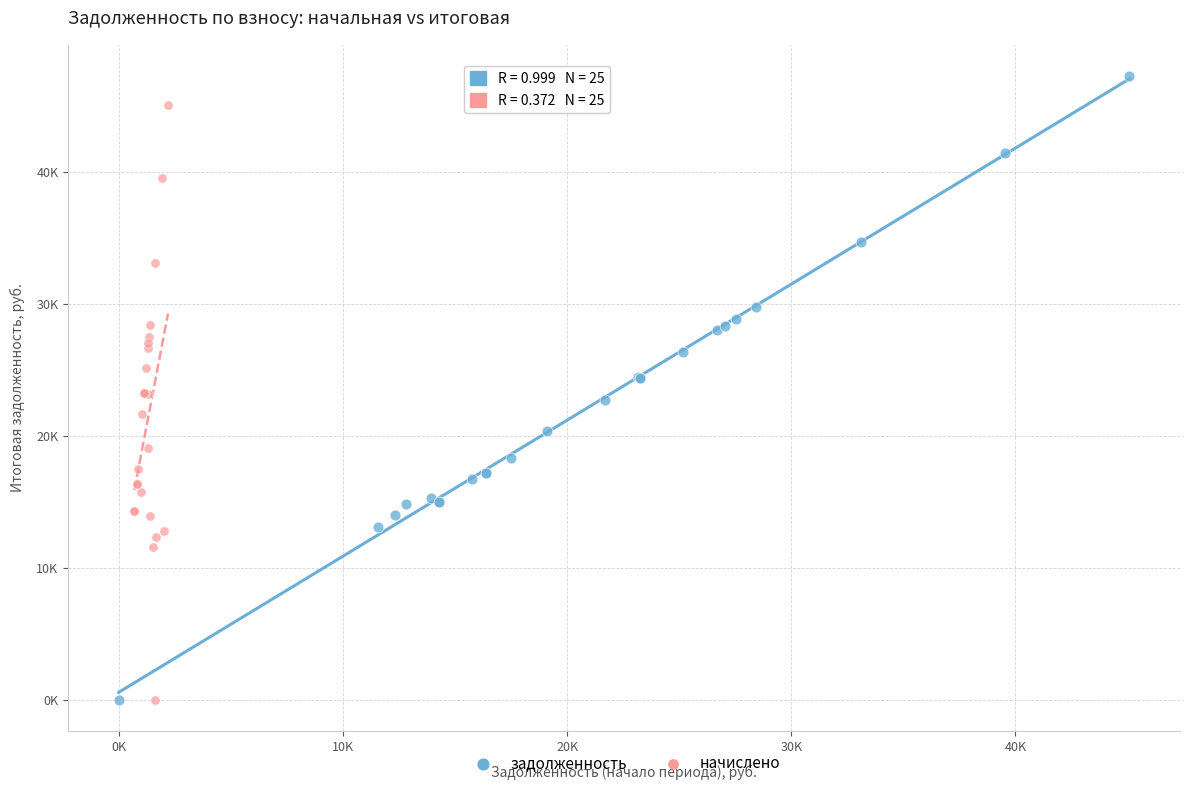

What are all the series names shown in the legend?

задолженность, начислено